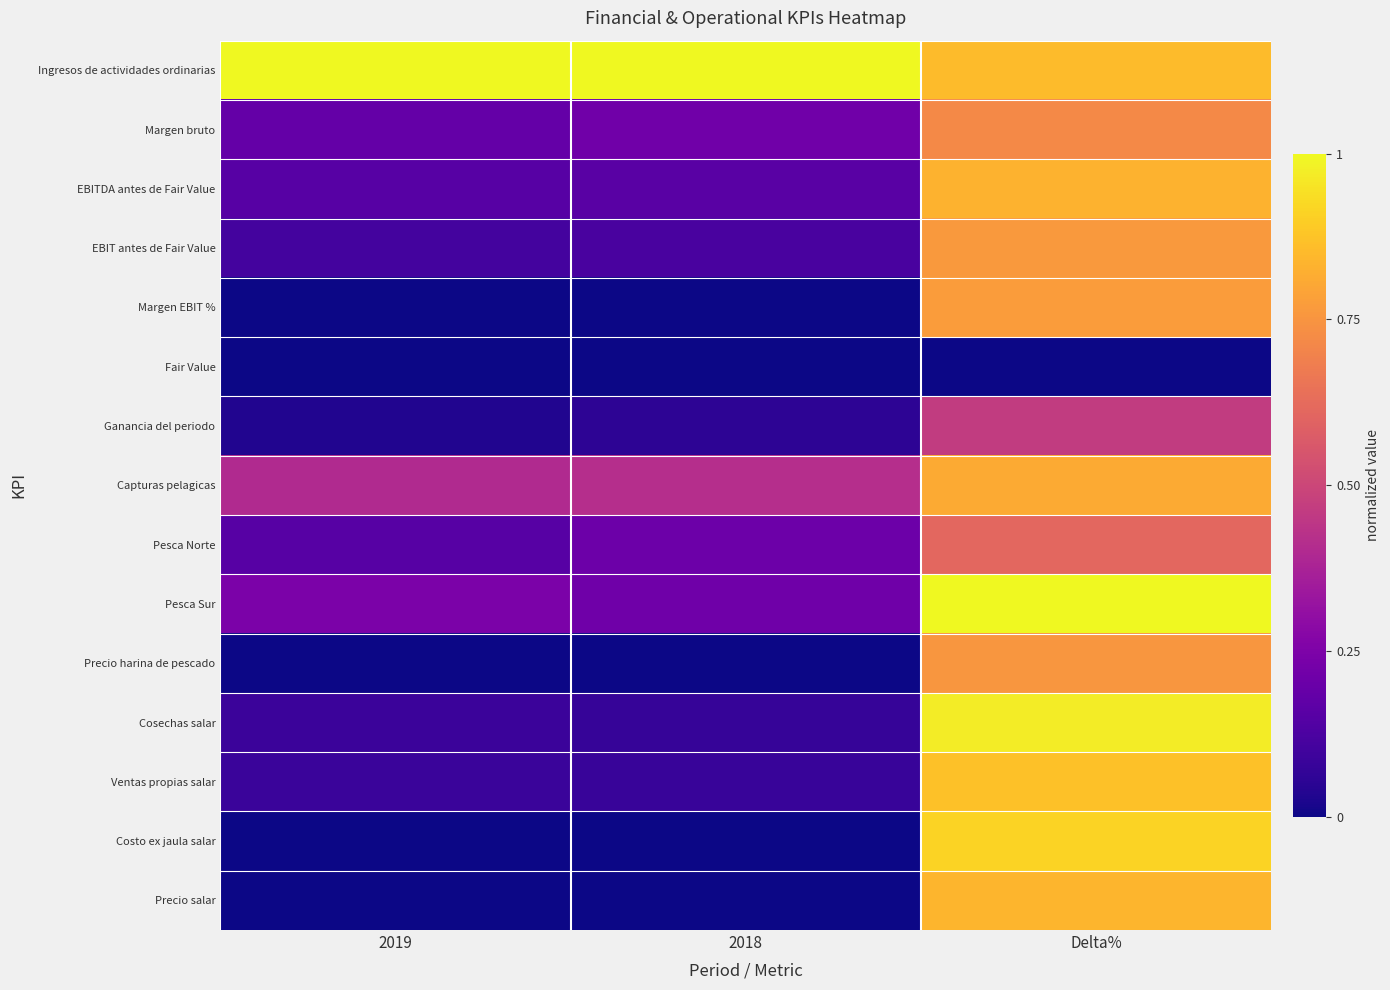

List the series in order of their peak value, highest first.

Ingresos de actividades ordinarias, Pesca Sur, Cosechas salar, Costo ex jaula salar, Ventas propias salar, Precio salar, EBITDA antes de Fair Value, Capturas pelagicas, Margen EBIT %, EBIT antes de Fair Value, Precio harina de pescado, Margen bruto, Pesca Norte, Ganancia del periodo, Fair Value